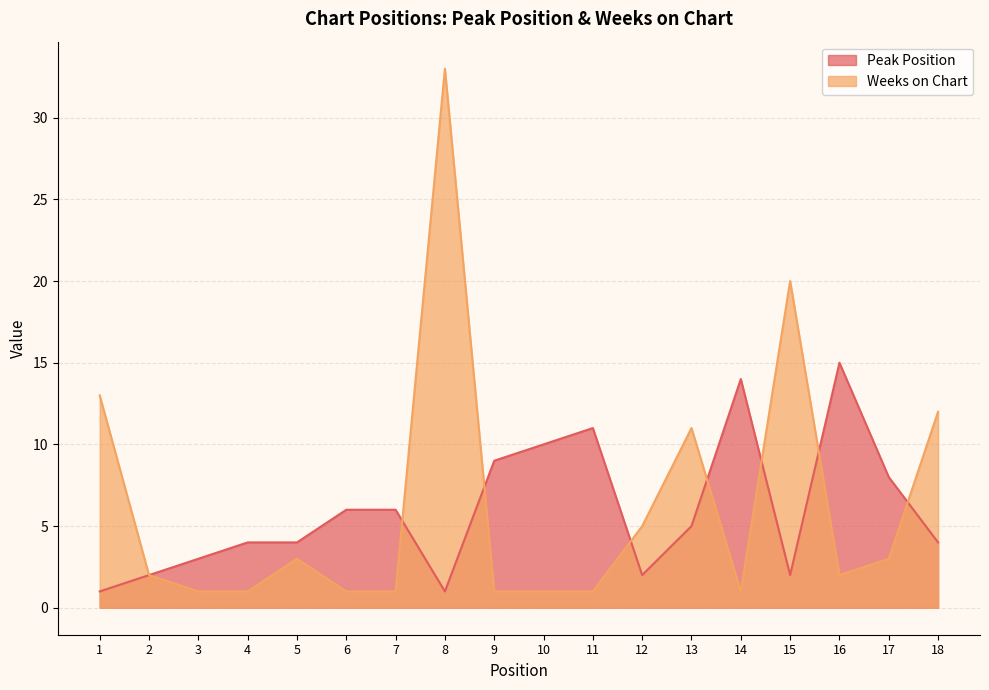

Which series has the largest total across all categories?

Weeks on Chart